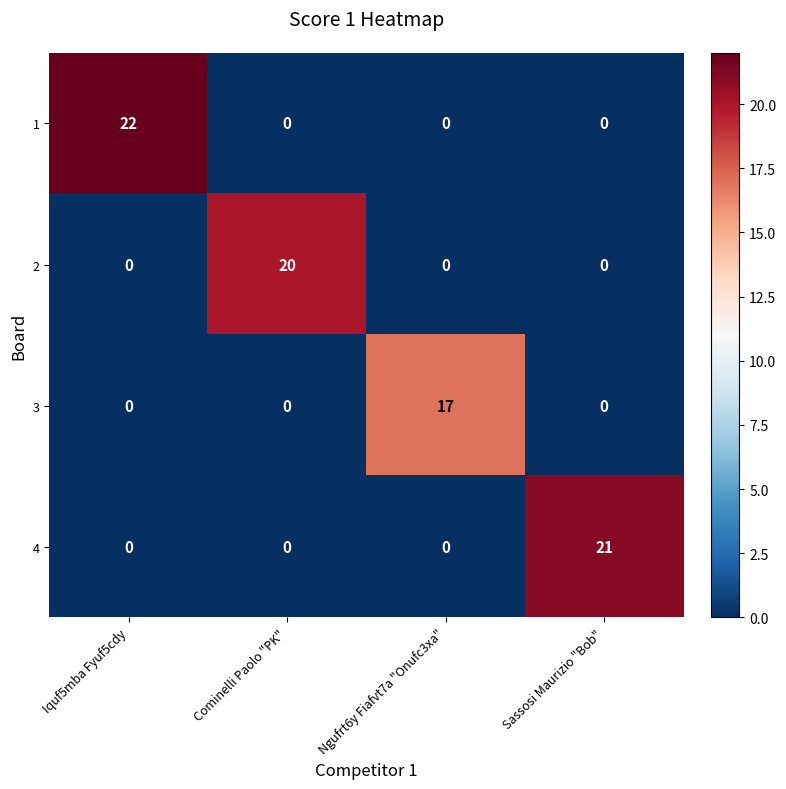

True or false: 1 has a value of 32 at Iquf5mba Fyuf5cdy.

False